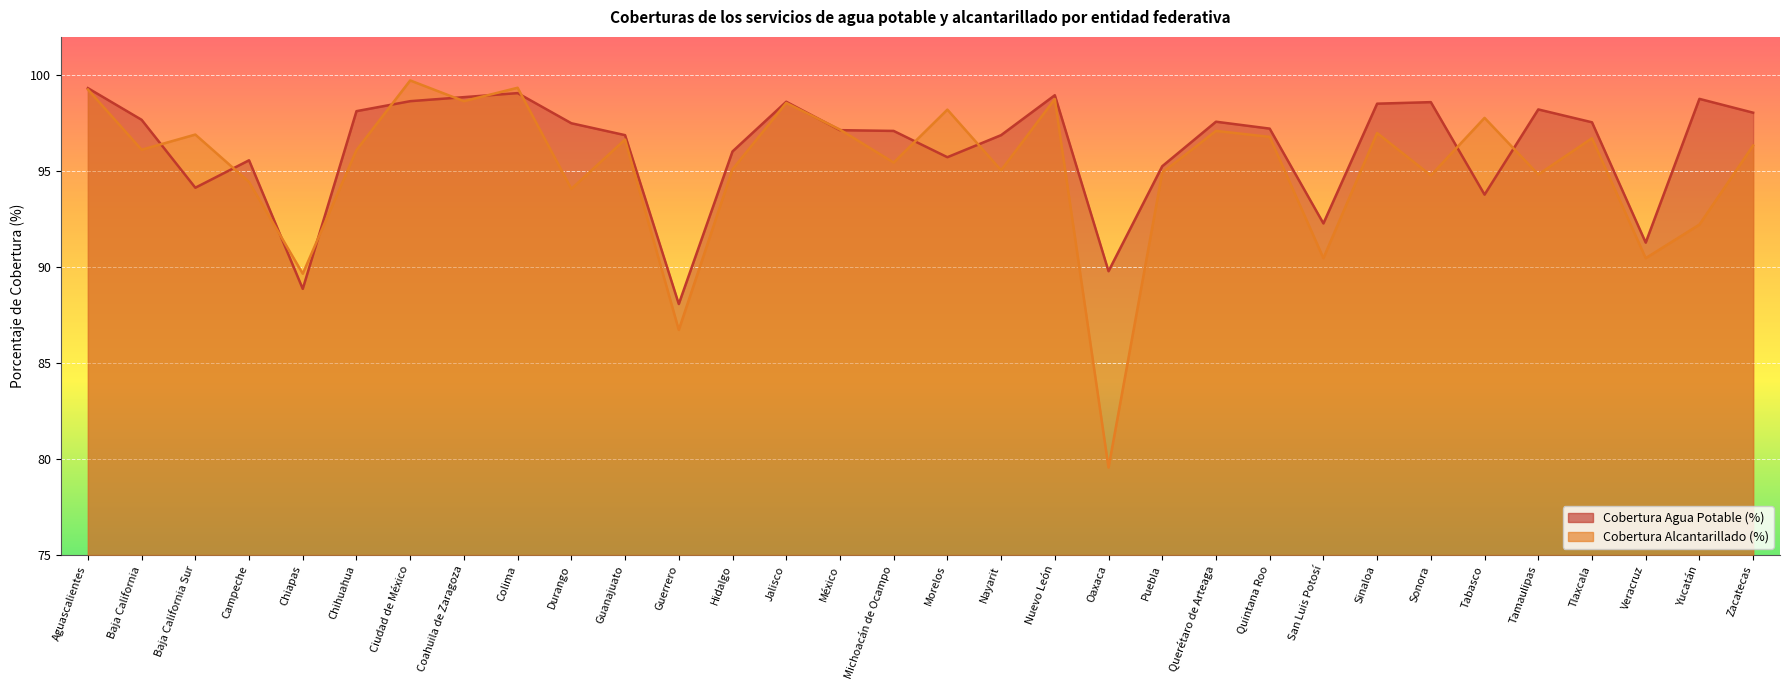

In Cobertura Agua Potable (%), how many points are lower than both neighbors (excluding endpoints)?

8